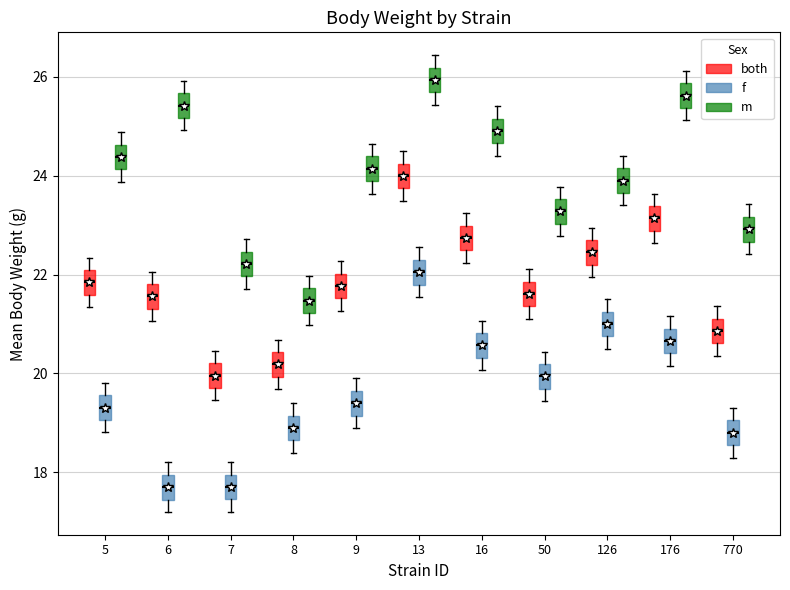

Where is the upper edge of the box for 176 (m) on the y-axis? The values are not printed on the chart, so give them approximately, as read against the axis.

25.8